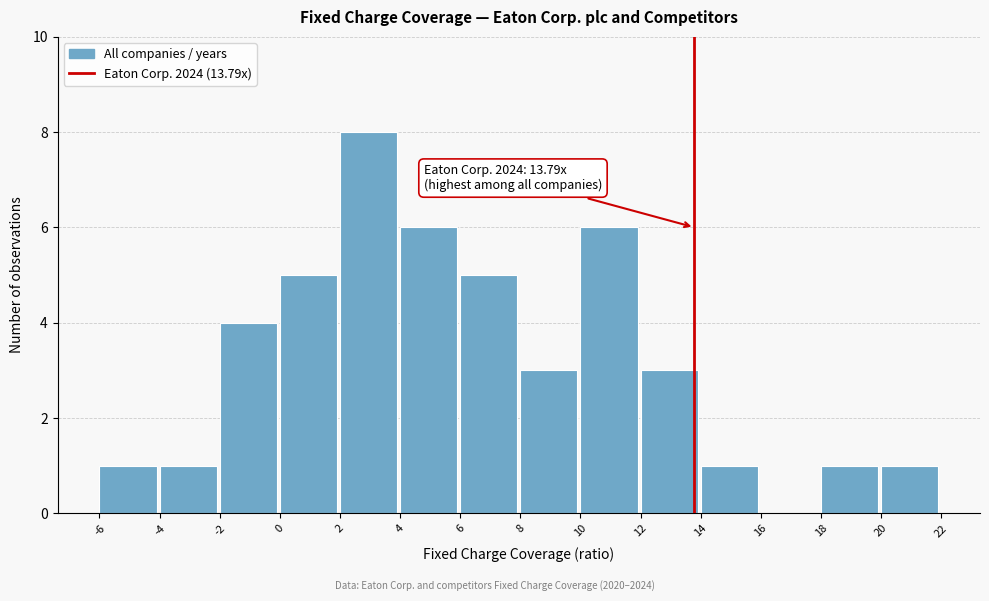

Which range on the x-axis has the tallest bar?

2 to 4